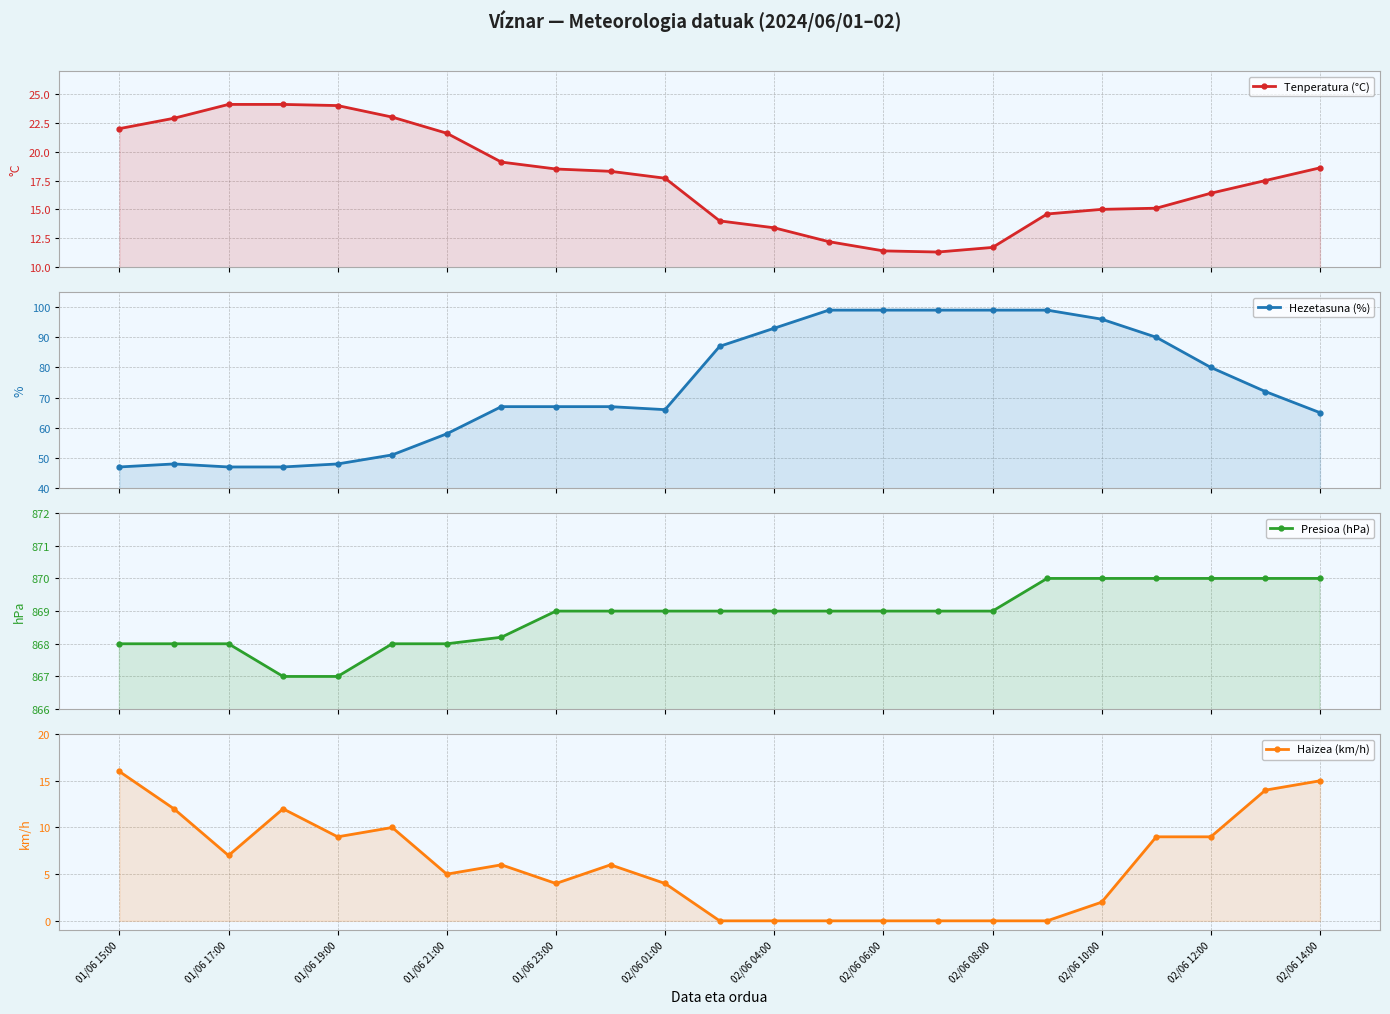

How many lines are shown in the chart?

4